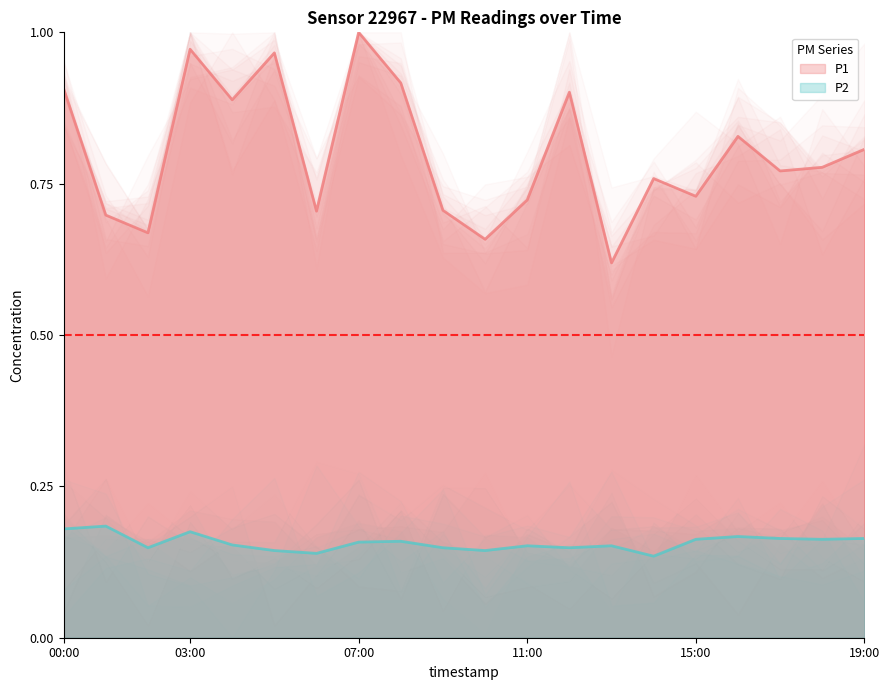

True or false: P1 and P2 cross at least once.

False